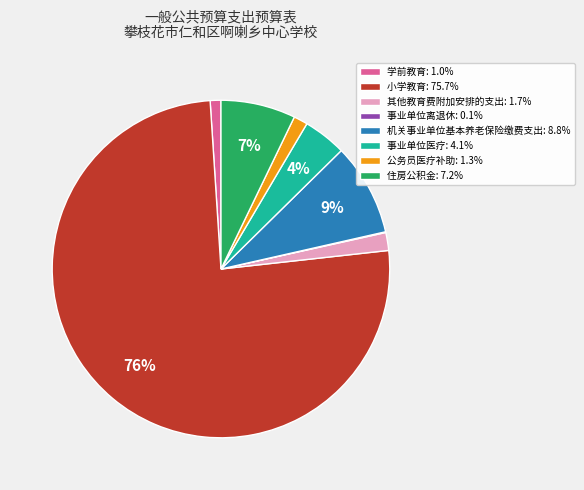

Do 事业单位医疗: 4.1% and 其他教育费附加安排的支出: 1.7% together represent more than half of the pie?

No